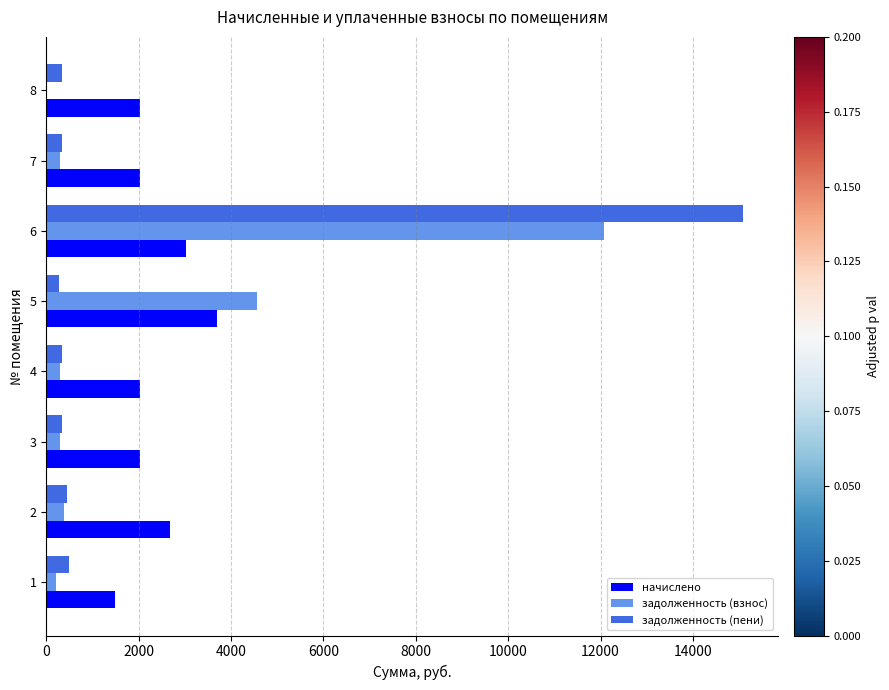

What is the maximum value for задолженность (взнос)?

12066.2